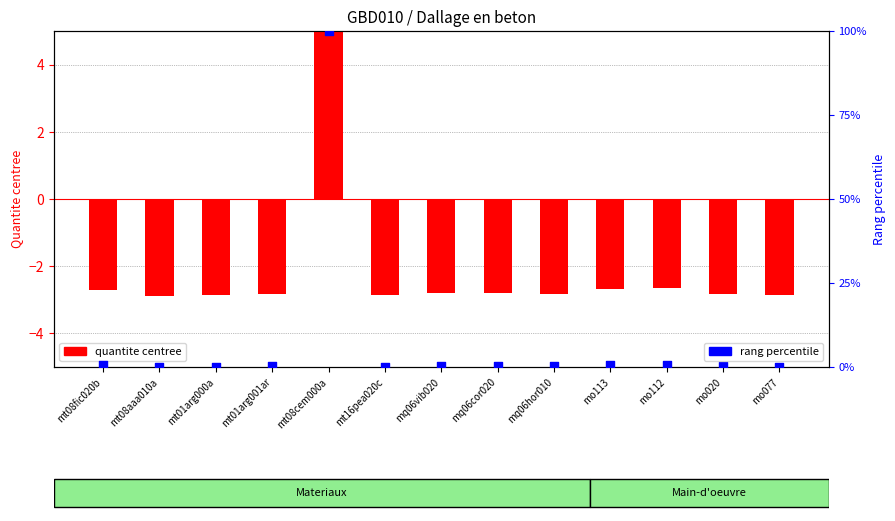

Which series reaches the minimum Y coordinate?

quantite centree